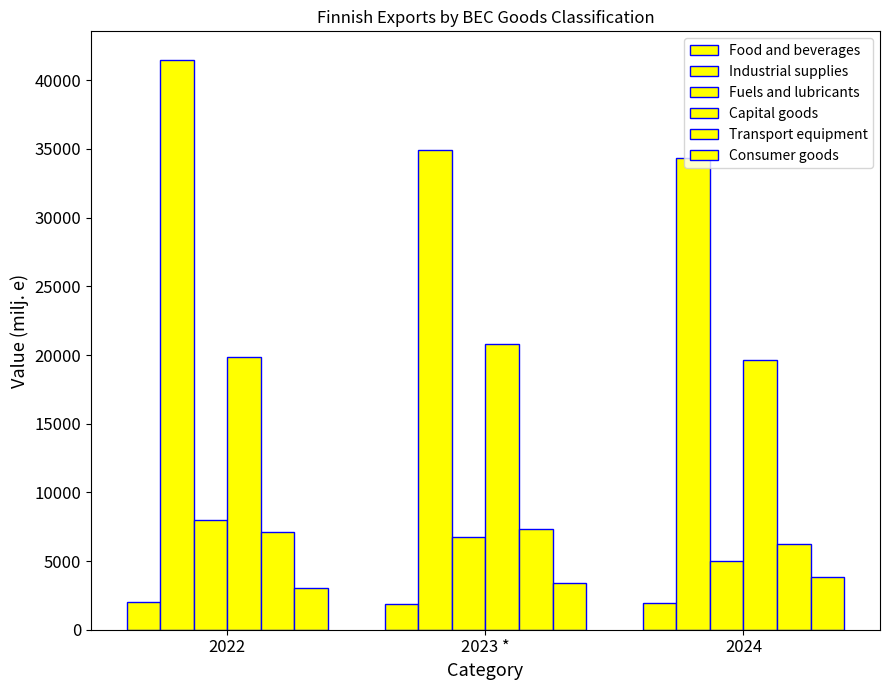

What is the difference between the second highest and minimum values in the Transport equipment series?

867.7